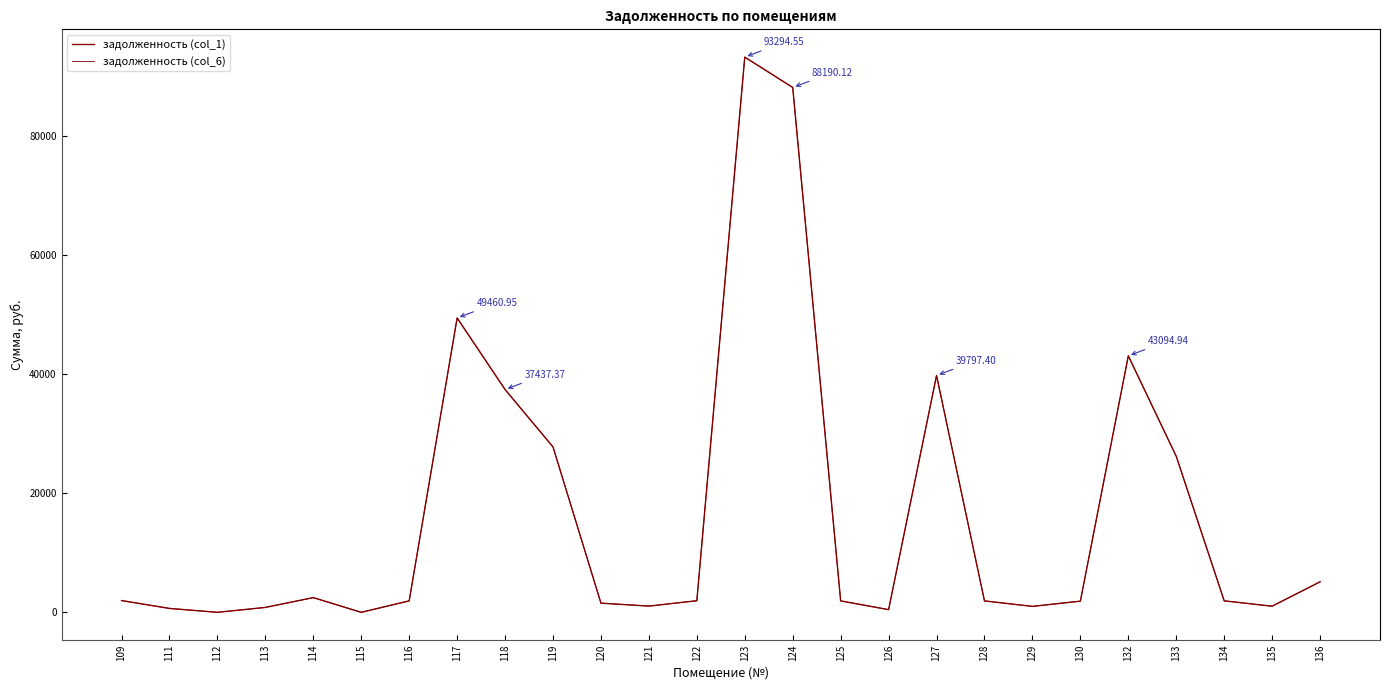

Reading right to left, transcribe all the data shown in this chart.

задолженность (col_1): 5127.8	1027.2	1929.1	26212.0	43094.9	1875.9	996.7	1917.8	39797.4	451.1	1920.8	88190.1	93294.6	1948.5	1046.5	1544.5	27787.2	37437.4	49460.9	1923.5	0.0	2469.9	823.4	0.0	653.7	1976.1
задолженность (col_6): 5127.8	1027.2	1929.1	26212.0	43094.9	1875.9	996.7	1917.8	39797.4	451.1	1920.8	88190.1	93294.6	1948.5	1046.5	1544.5	27787.2	37437.4	49460.9	1923.5	0.0	2469.9	823.4	0.0	653.7	1976.1